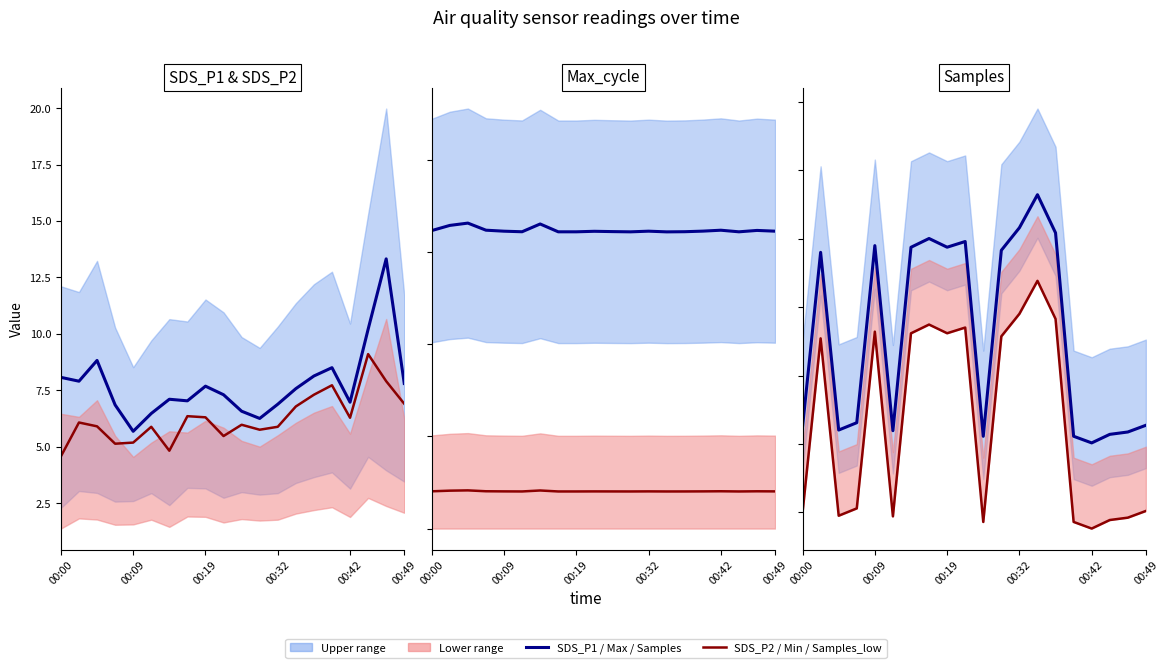

Count the Max_cycle values in the range 16 to 17.

20